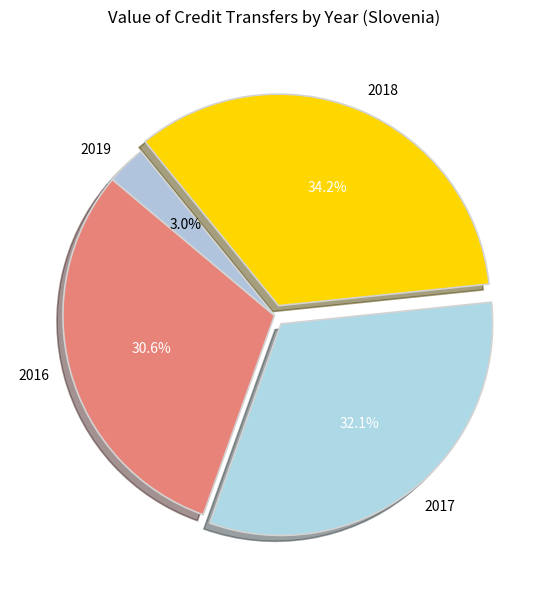

How many slices are in this pie chart?

4